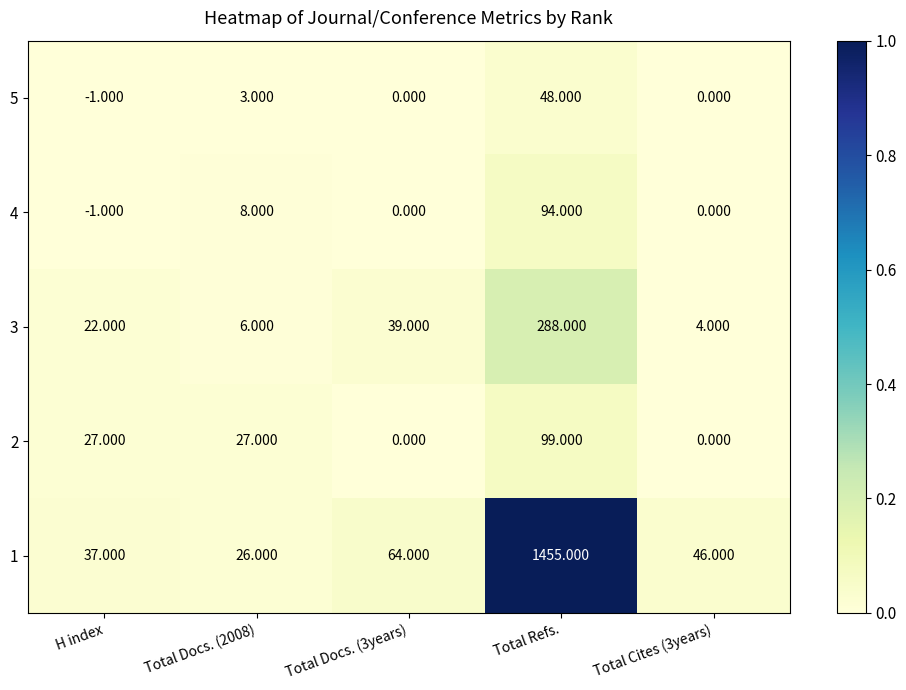

At which category does the chart reach its minimum across all series?

H index